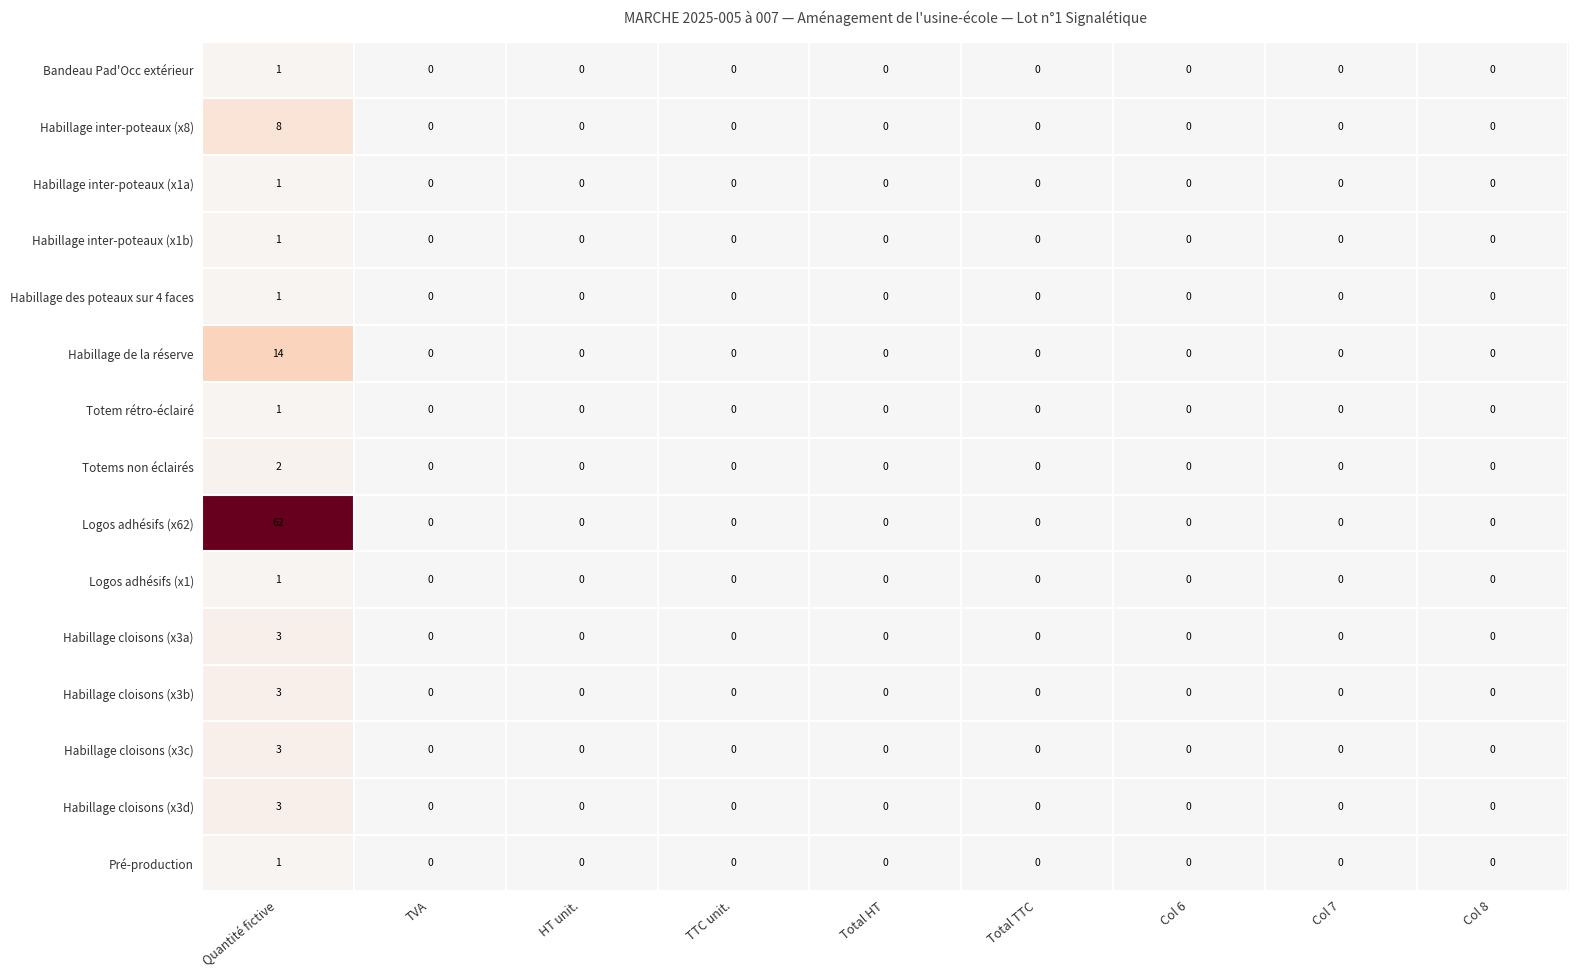

The value of Habillage cloisons (x3d) at Total TTC is 2. True or false?

False